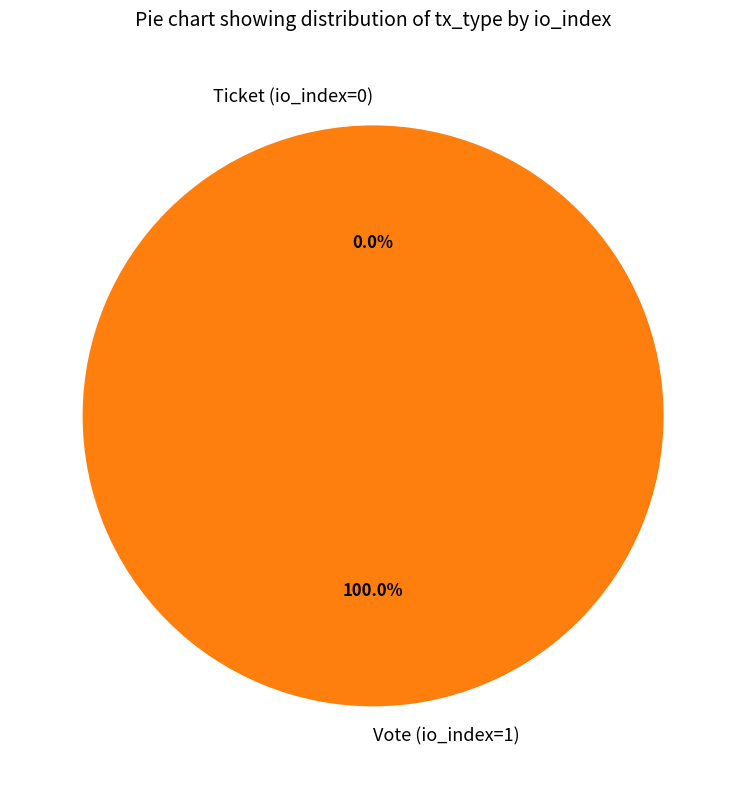

Which category has the biggest portion of the pie?

Vote (io_index=1)